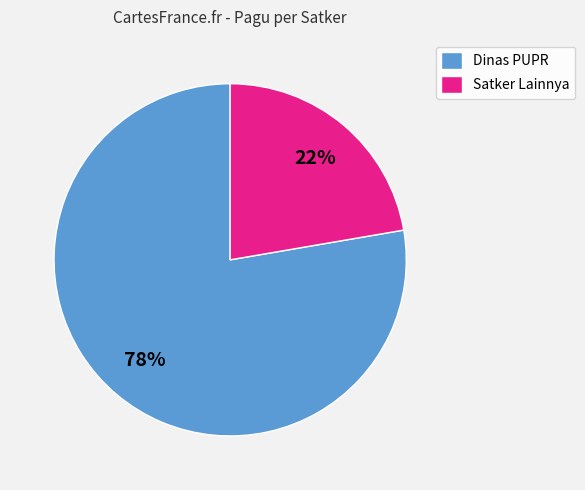

What is the majority slice?

Dinas PUPR